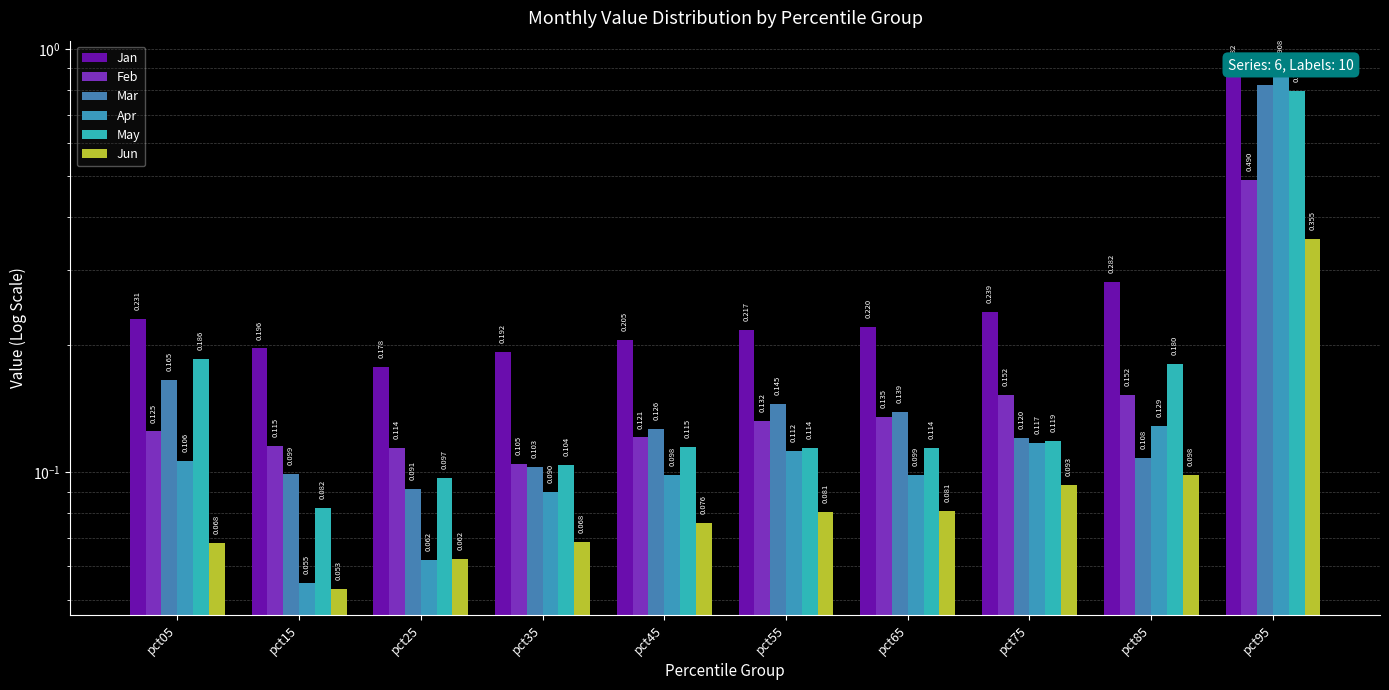

At which category does the chart reach its peak across all series?

pct95